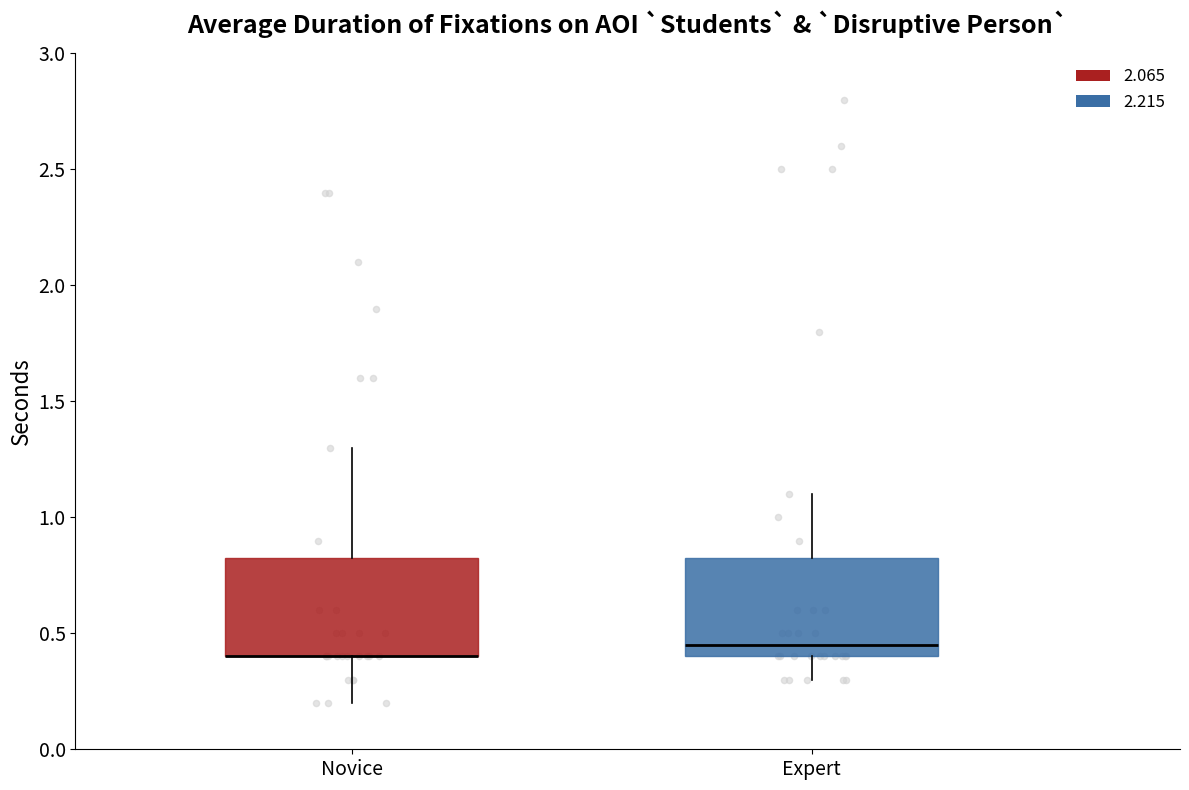

Reading left to right, read every box against the y-axis: the position of its median line, the range the box covers, and the ends of its whiskers. The values are not printed on the chart, so give them approximately, as read against the axis.

Novice: median 0.40 (drawn on the box's lower edge), box 0.40 to 0.85, whiskers 0.20 to 1.30
Expert: median 0.45, box 0.40 to 0.85, whiskers 0.30 to 1.10